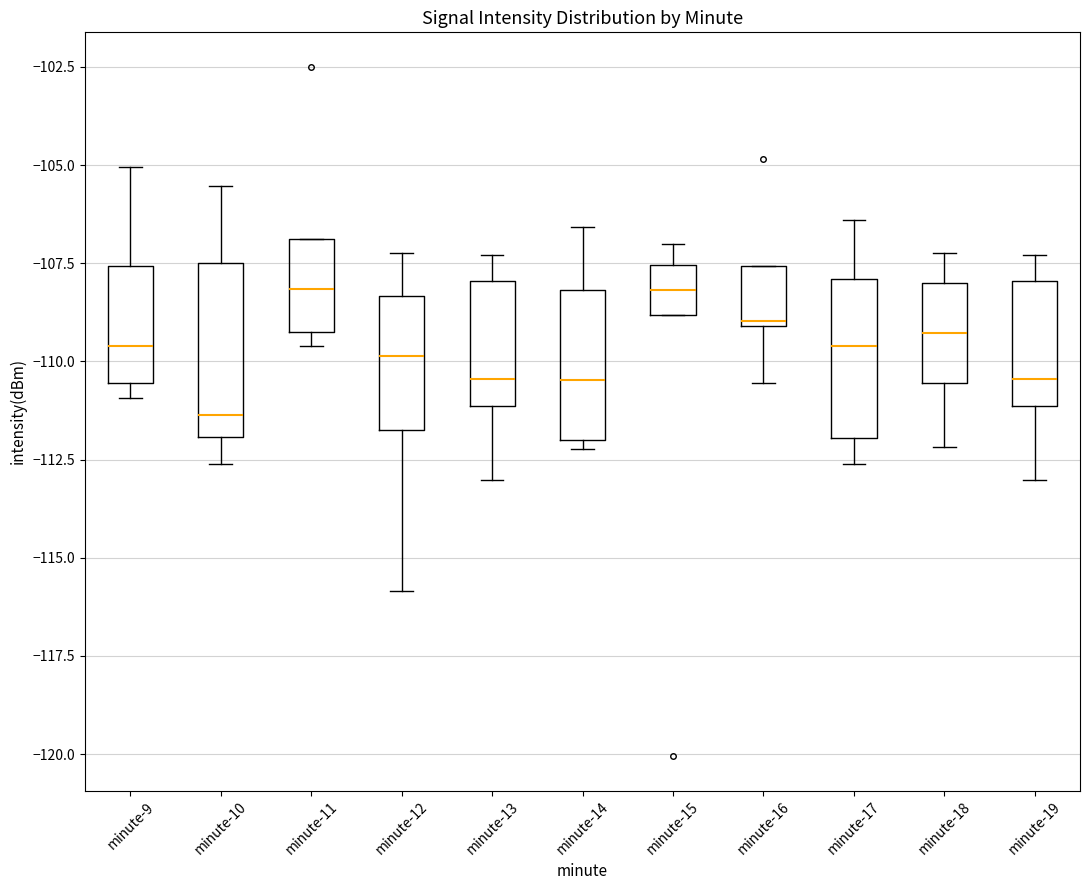

Where is the upper edge of the box for minute-19 on the y-axis? The values are not printed on the chart, so give them approximately, as read against the axis.

-108.0